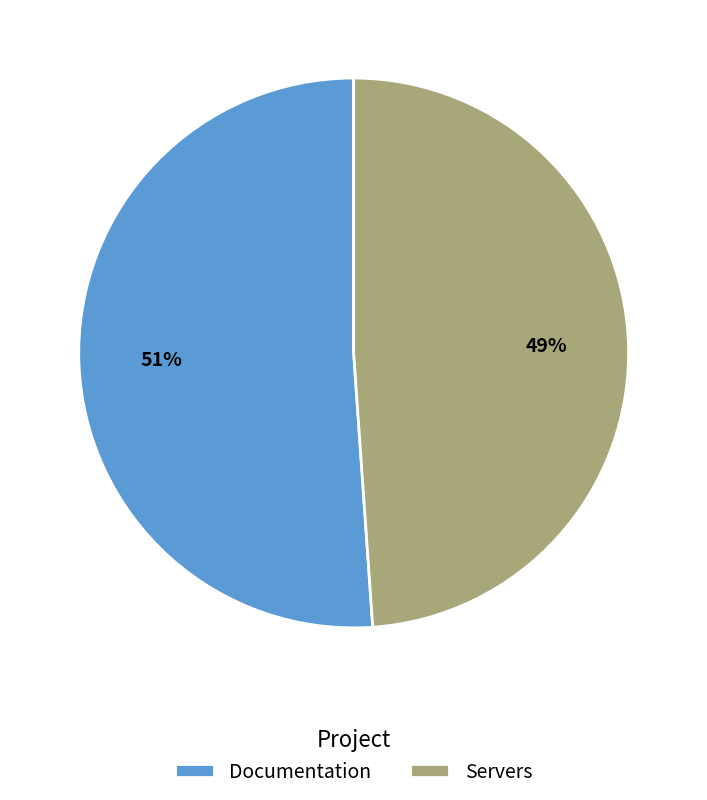

What percentage is the Documentation slice, to the nearest percent?

51%